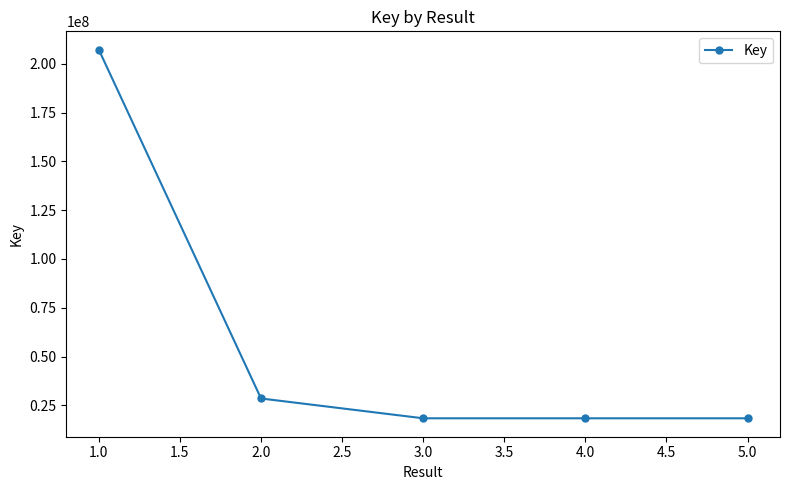

What is the sum of all values?

290696055